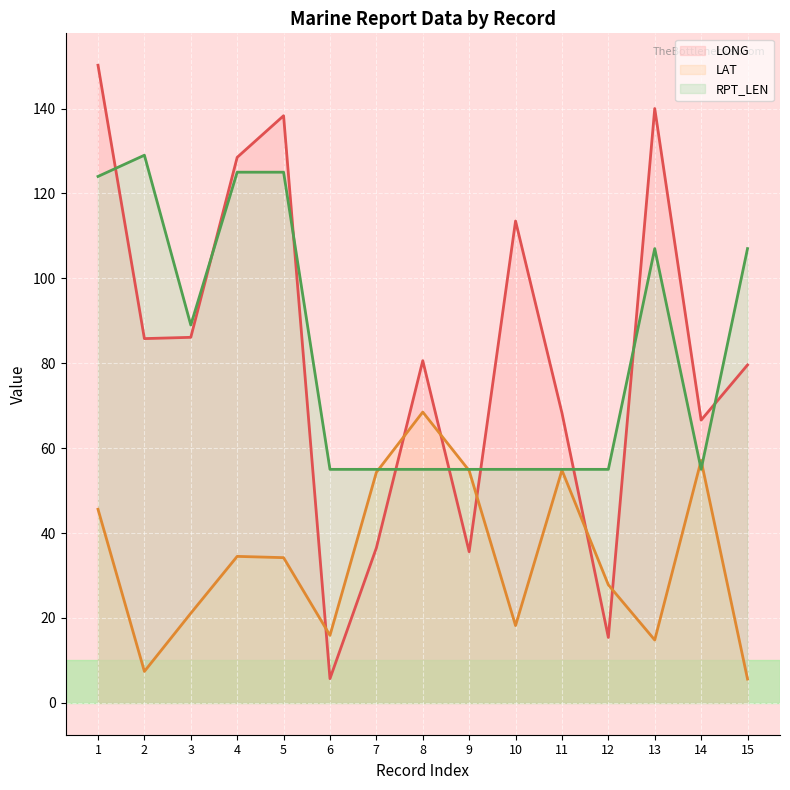

Reading left to right, extract all data points from this chart.

LONG (line): 150.2	85.8	86.1	128.5	138.3	5.7	36.5	80.6	35.6	113.5	68.3	15.4	140.0	66.6	79.6
LAT (line): 45.6	7.4	21.1	34.5	34.2	15.9	54.3	68.5	54.7	18.2	54.8	27.8	14.8	57.1	5.6
RPT_LEN (line): 124.0	129.0	89.0	125.0	125.0	55.0	55.0	55.0	55.0	55.0	55.0	55.0	107.0	55.0	107.0